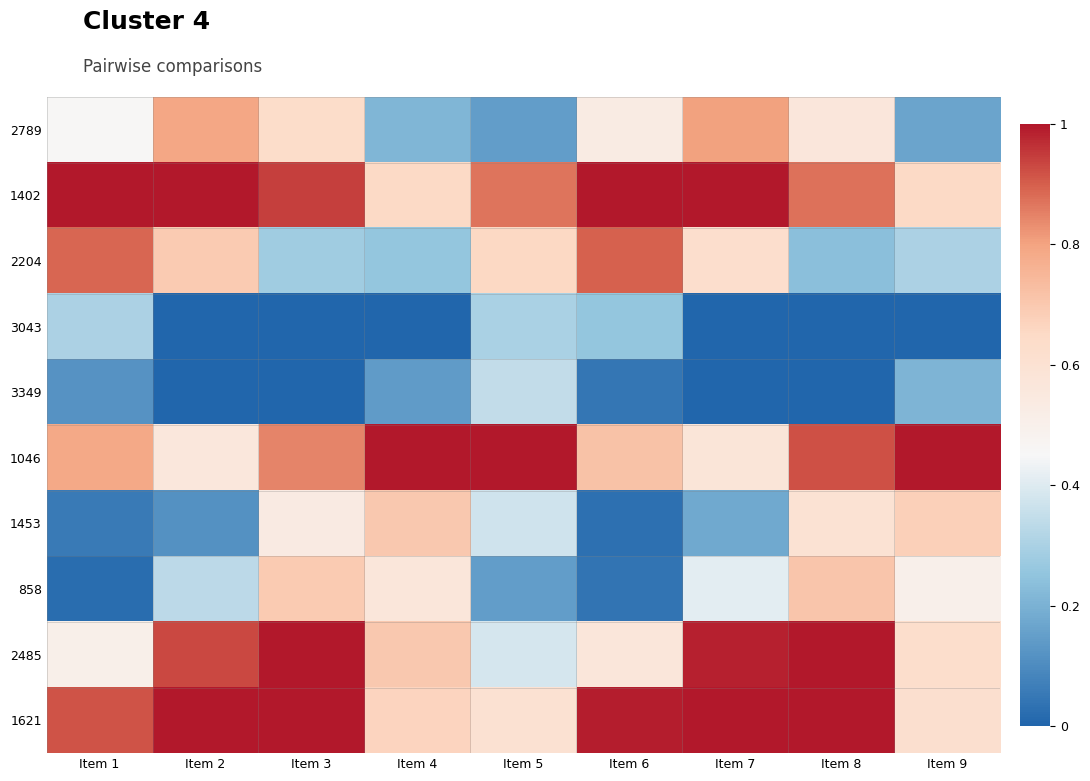

What is the maximum value shown in the chart?

1.0